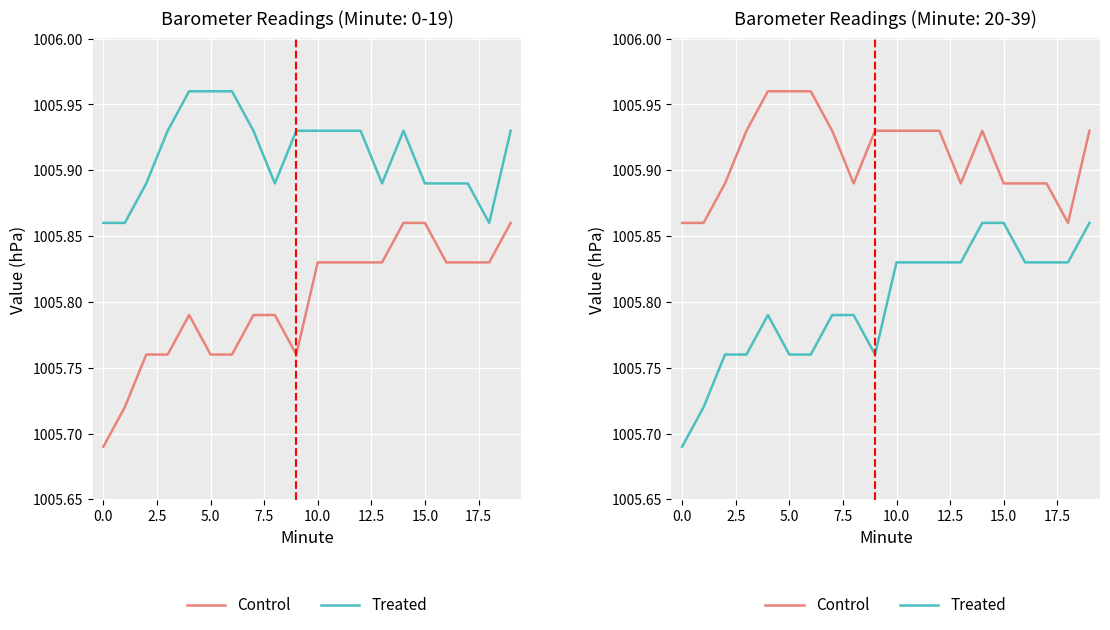

At which category is the sum across all series the highest?

14